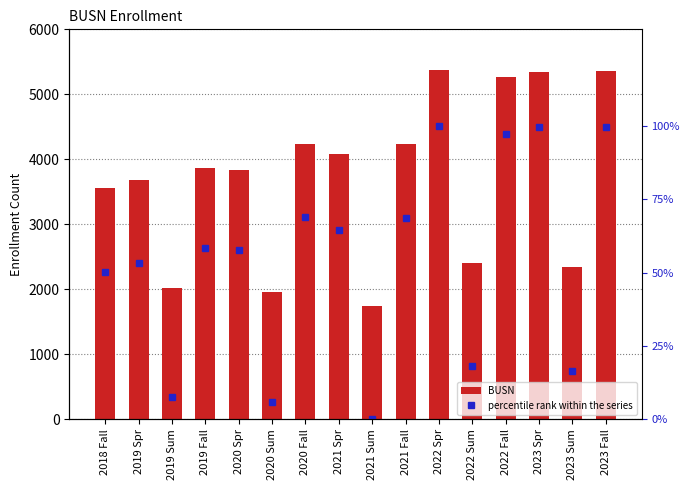

At how many categories does at least one series exceed 3014?

11